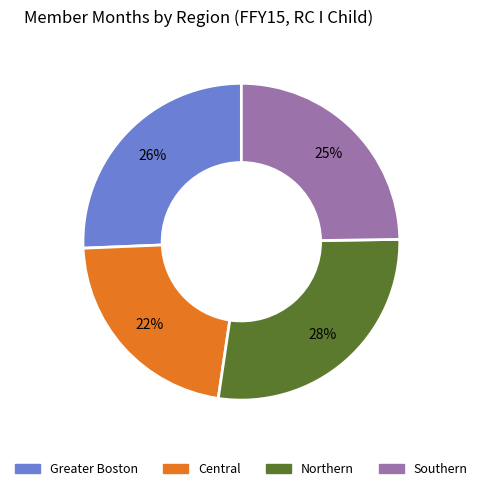

To the nearest percent, what portion does Northern represent?

28%